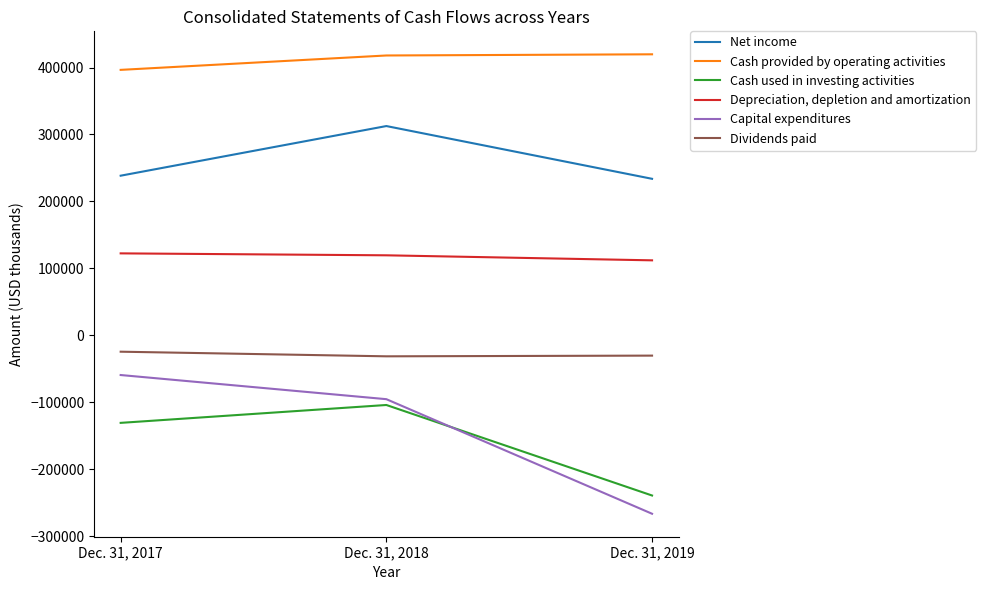

At which label does Cash used in investing activities reach its peak?

Dec. 31, 2018